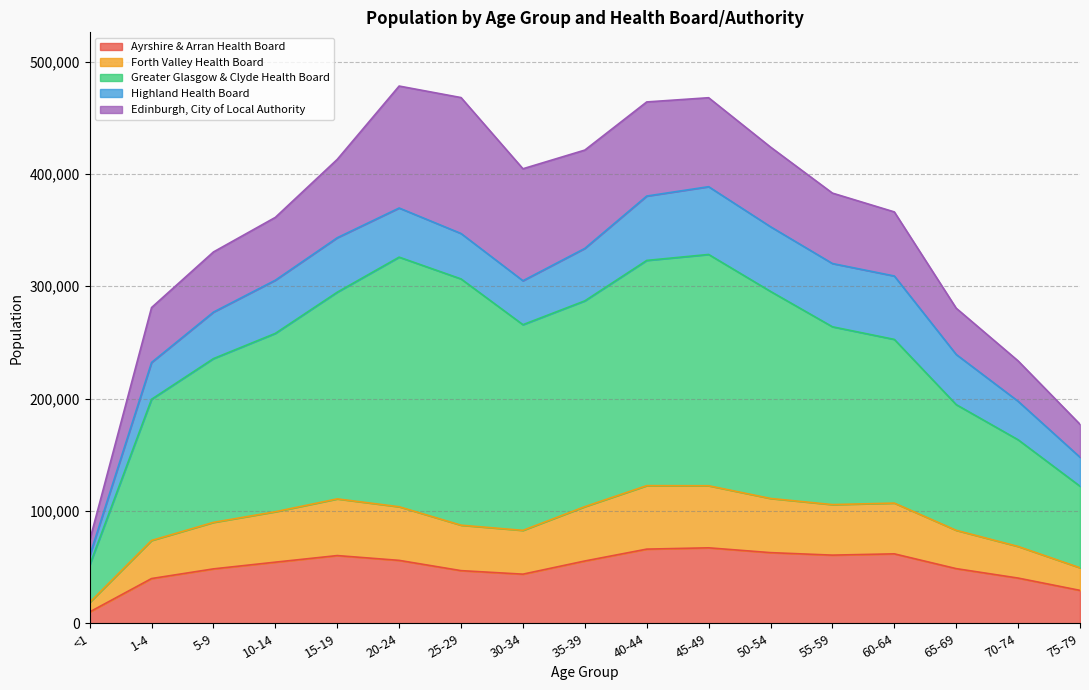

How many interior local peaks does the Ayrshire & Arran Health Board series have?

3